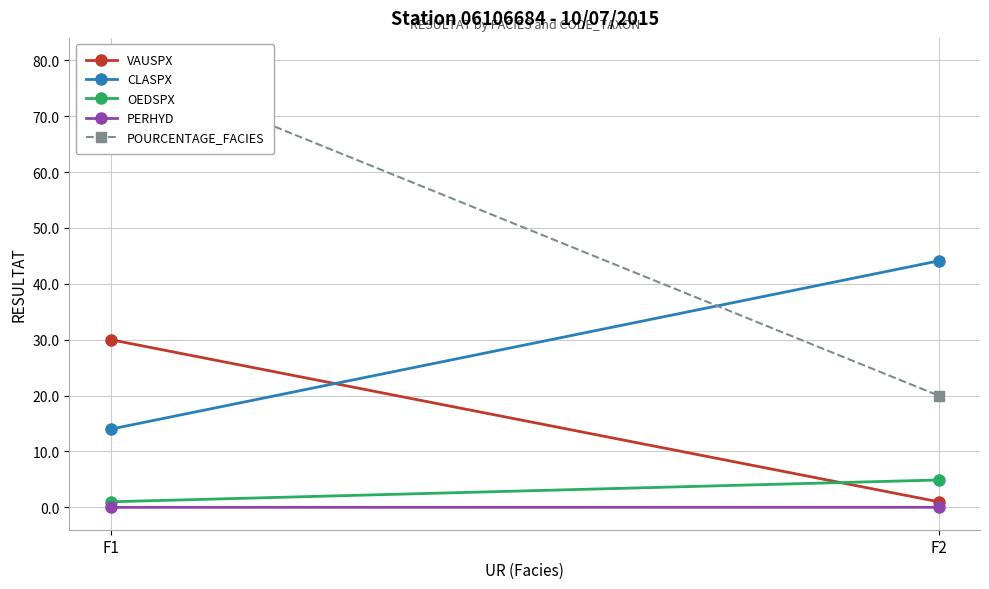

What is the difference between the VAUSPX values at F2 and F1?

29.0